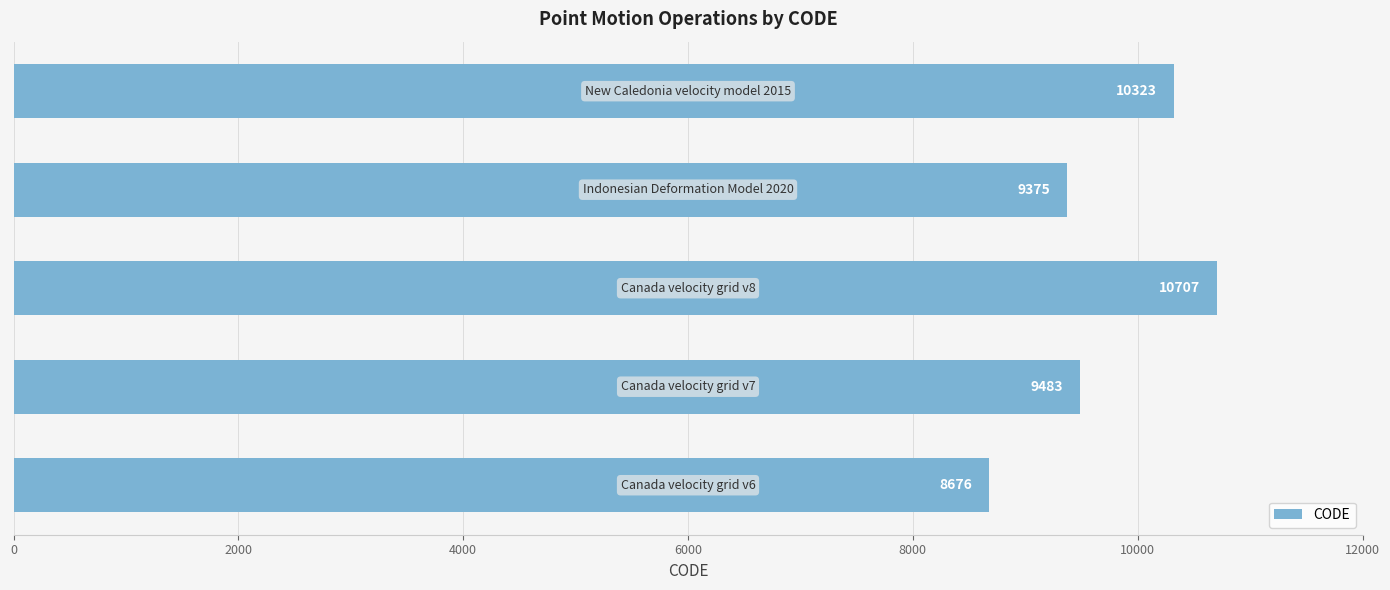

What is the average value?

9713